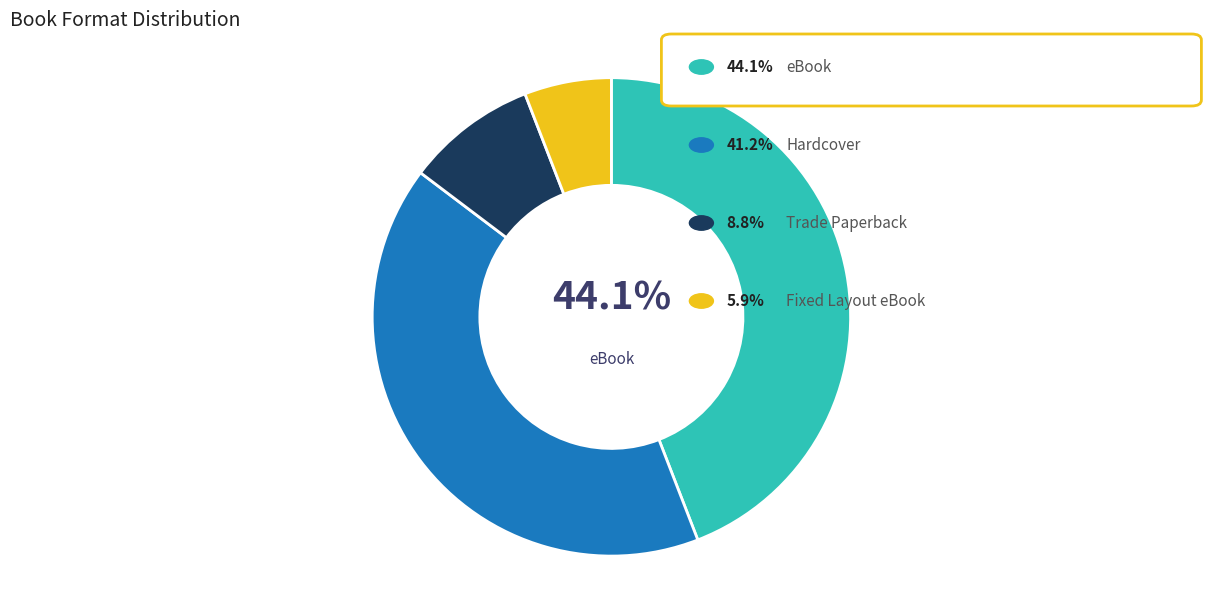

How many slices are in this pie chart?

4